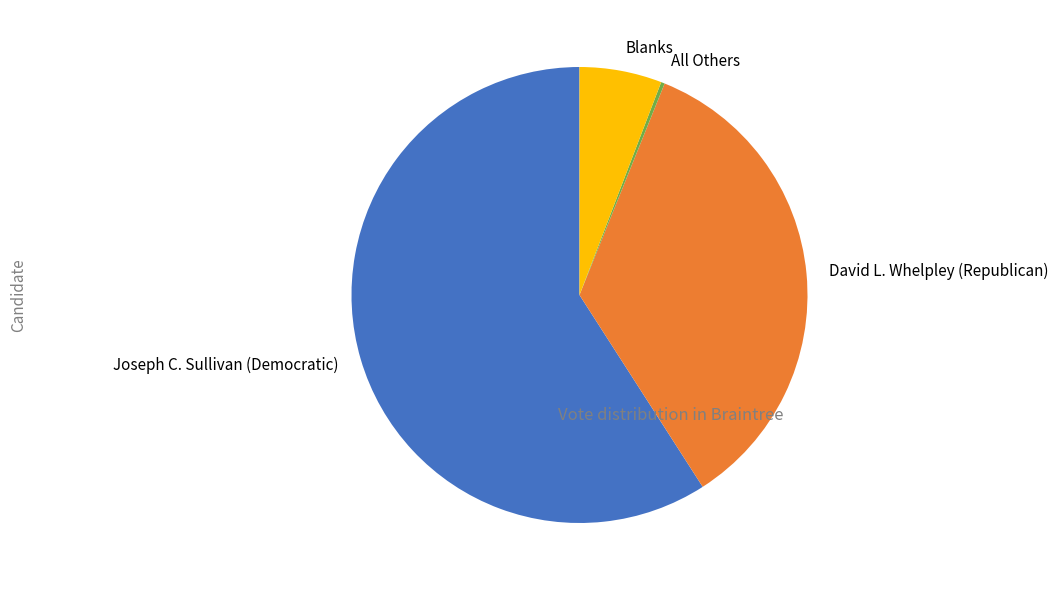

Between Blanks and Joseph C. Sullivan (Democratic), which is larger?

Joseph C. Sullivan (Democratic)